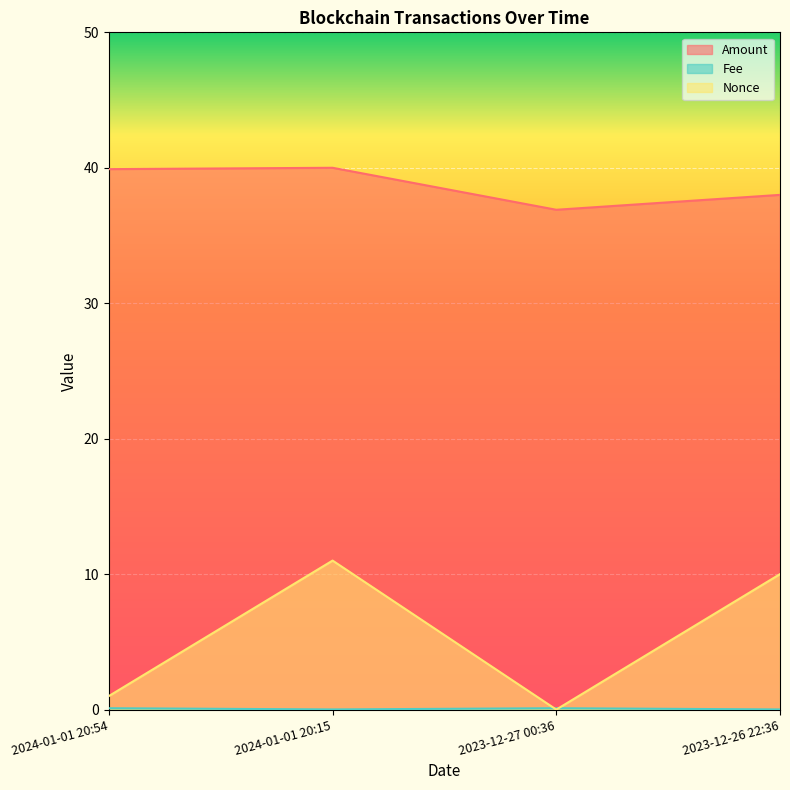

Which label corresponds to the smallest value in the chart?

2023-12-27 00:36